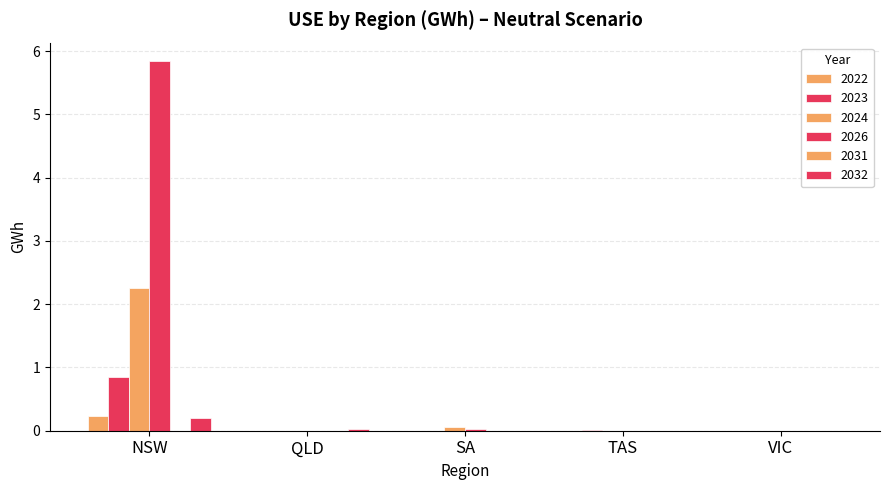

How many series are shown in this chart?

6